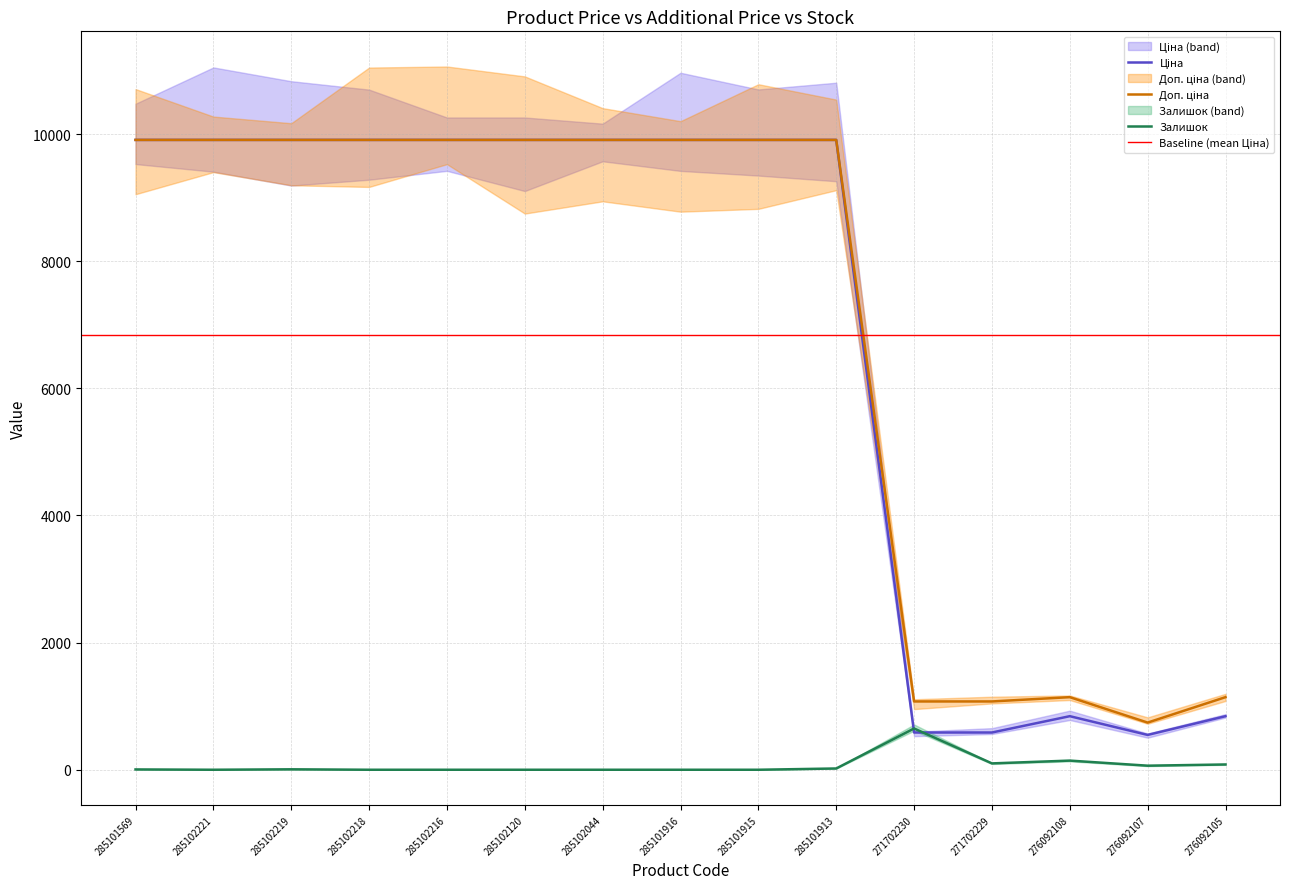

Reading left to right, what are all the values shown in this chart?

Ціна: 9908.5	9908.5	9908.5	9908.5	9908.5	9908.5	9908.5	9908.5	9908.5	9908.5	586.0	586.0	842.8	547.8	842.8
Доп. ціна: 9908.5	9908.5	9908.5	9908.5	9908.5	9908.5	9908.5	9908.5	9908.5	9908.5	1074.5	1074.5	1142.1	742.0	1142.1
Залишок: 5.0	0.0	7.0	0.0	0.0	0.0	0.0	0.0	0.0	20.0	649.0	100.0	144.0	64.0	83.0